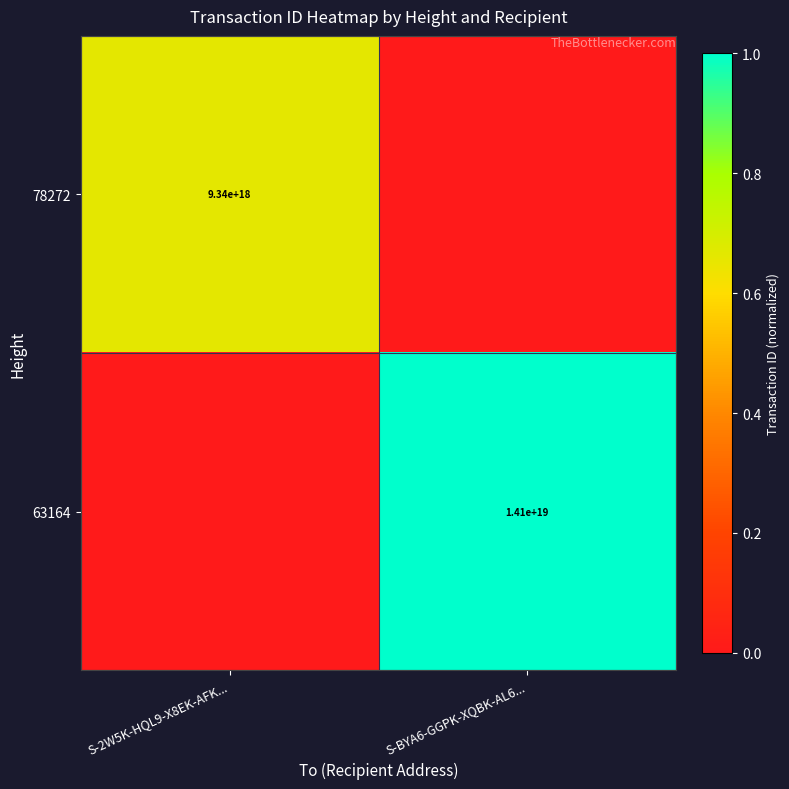

The value of 63164 at S-BYA6-GGPK-XQBK-AL6... is 14100000000000000000. True or false?

True